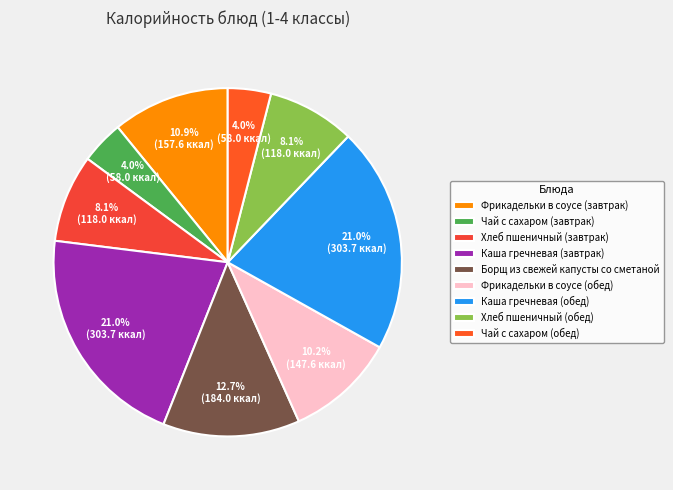

How many segments does this pie chart have?

9